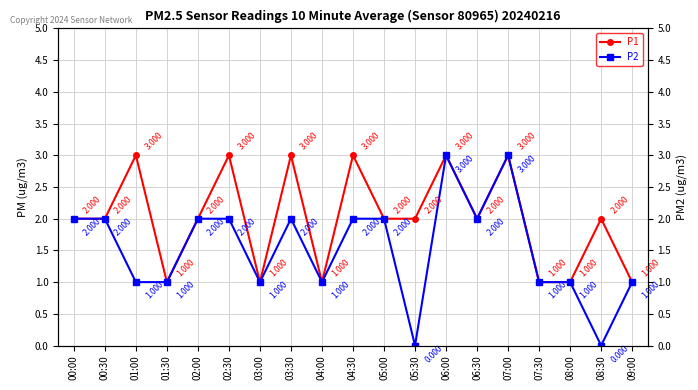

The value of P1 at 07:00 is 5. True or false?

False